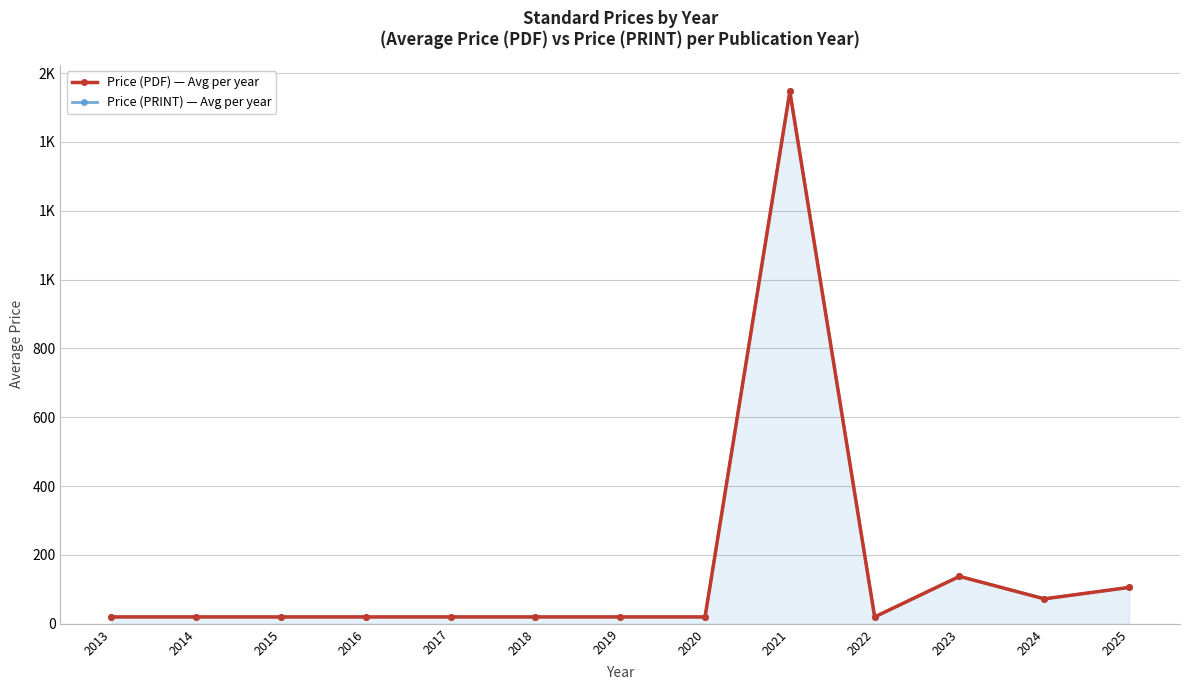

Count the number of categories in the chart.

13